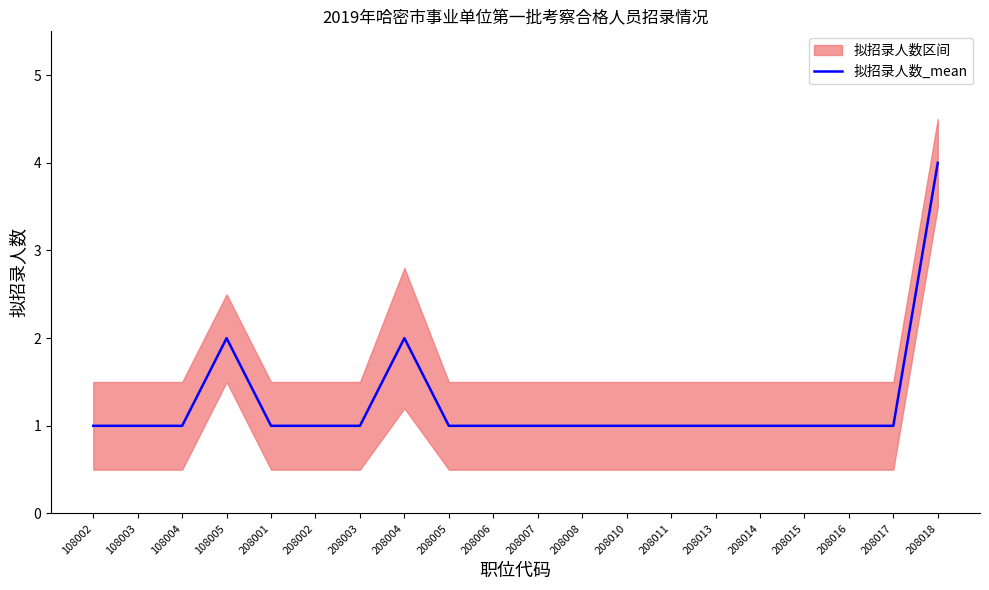

Where is the data nearest to the value 2?

108005